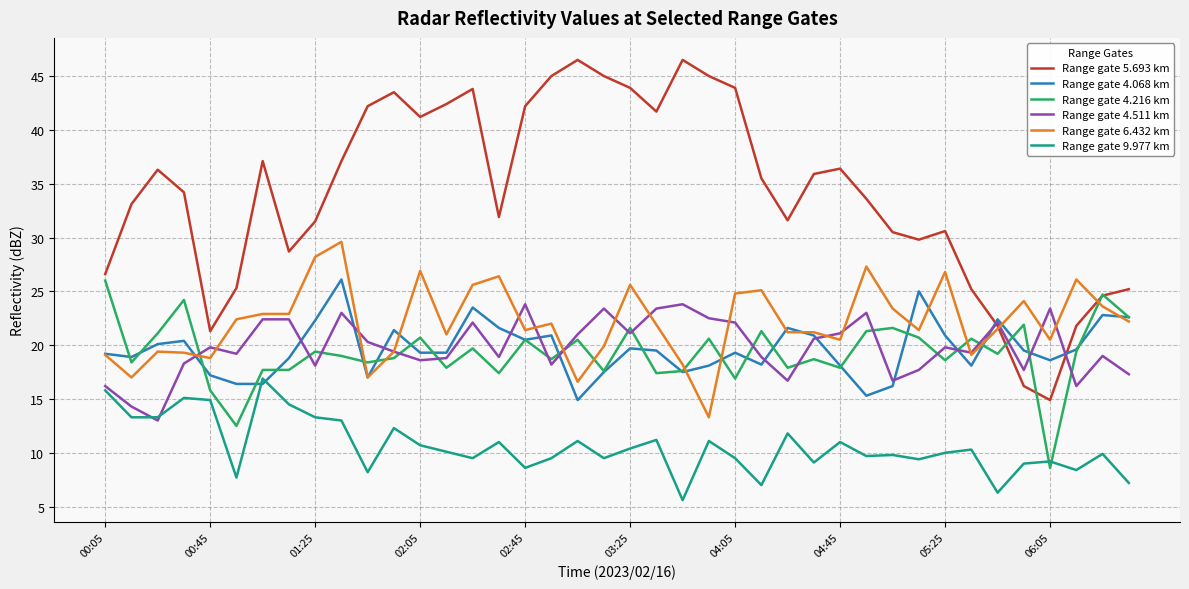

Which series has the largest total across all categories?

Range gate 5.693 km